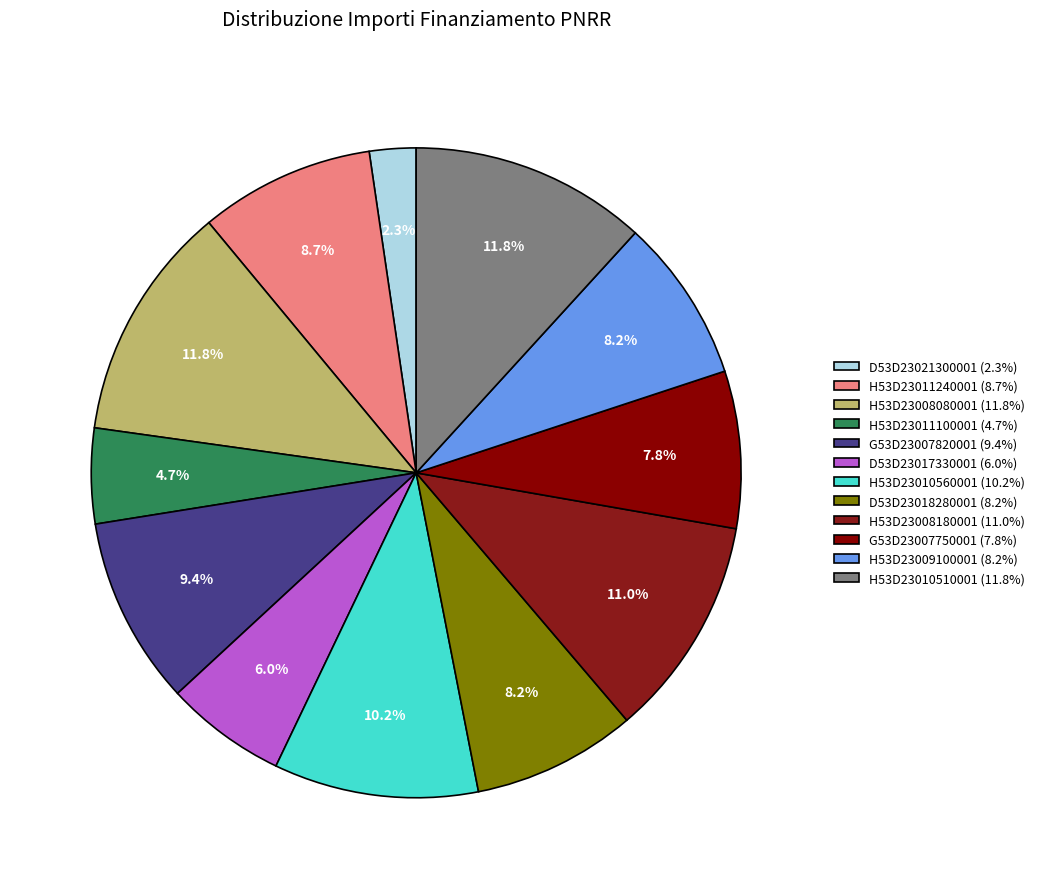

Is there any slice that represents more than half of the pie?

No